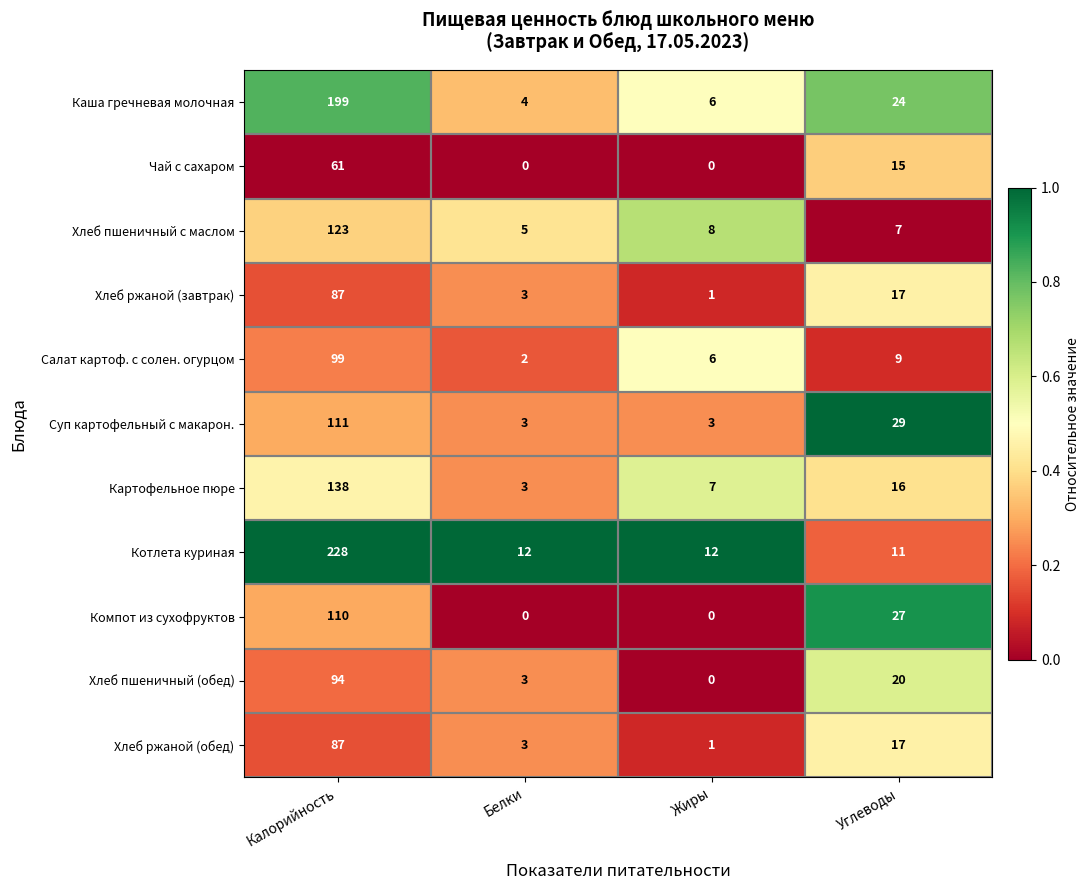

Between Белки and Углеводы, which series saw the biggest shift?

Компот из сухофруктов